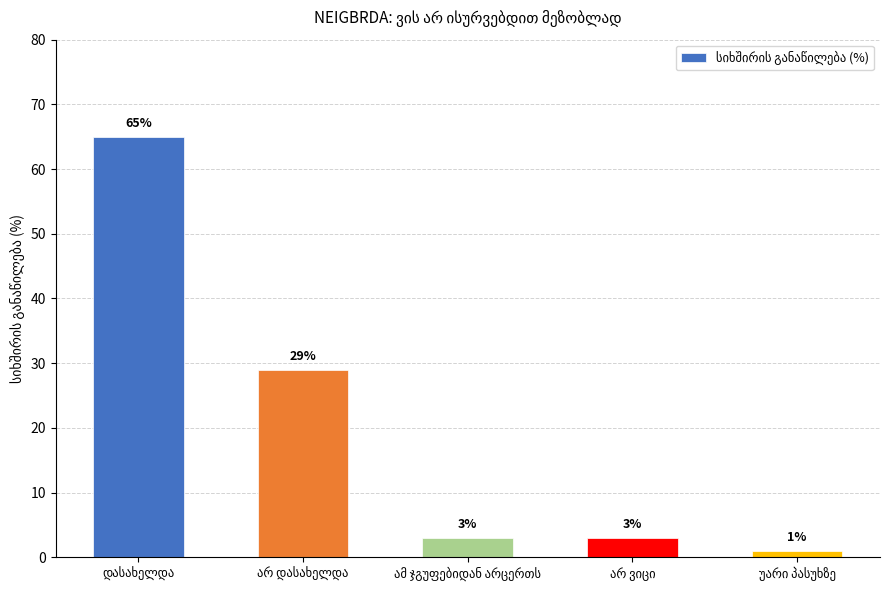

What is the value of the 2nd bar from the left?

29